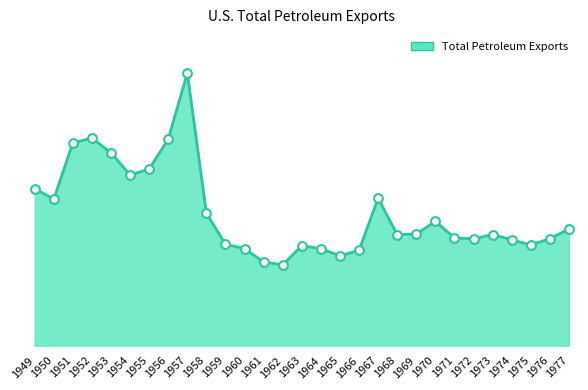

Is this an area chart (filled region under the line)?

Yes